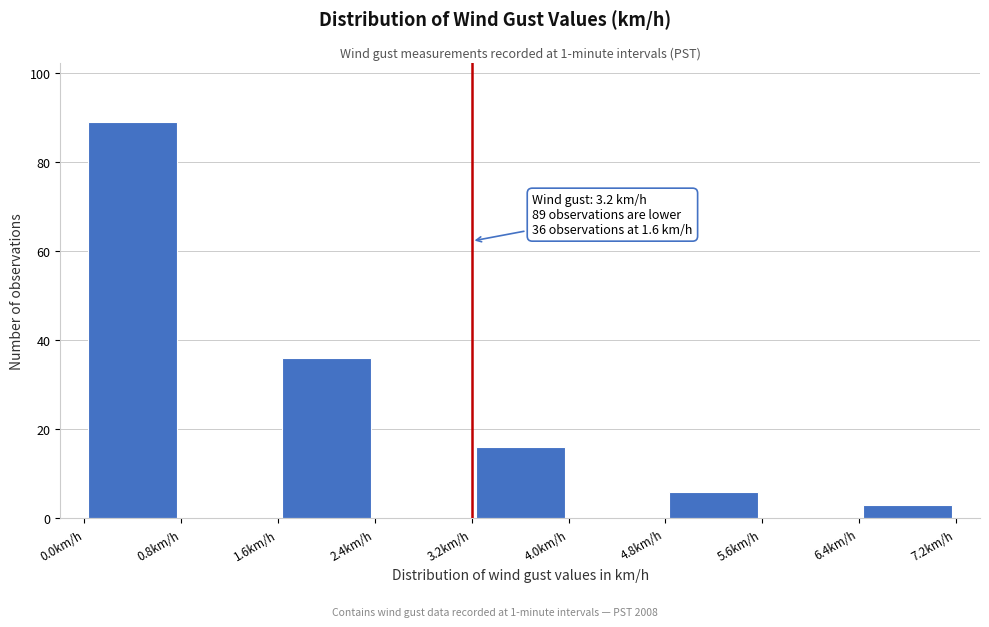

Over which range of the x-axis is the bar tallest?

0.0 to 0.8